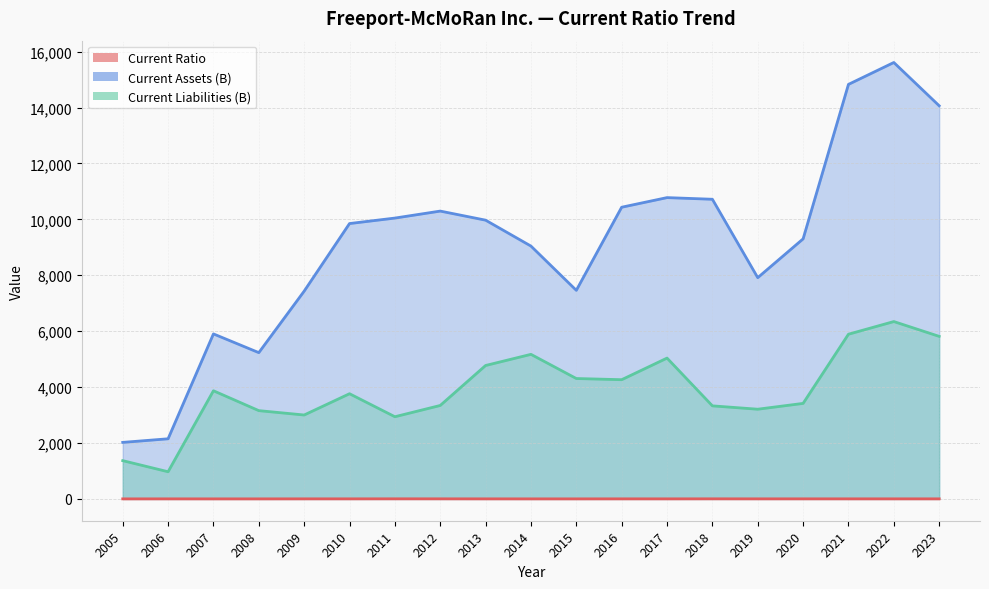

Which label corresponds to the largest value in the chart?

2022